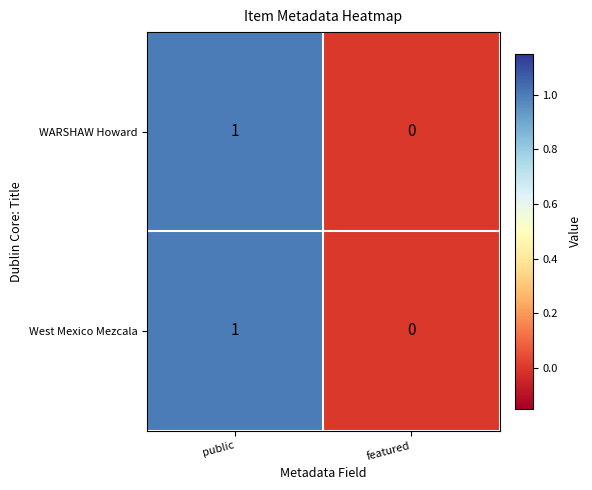

Where is West Mexico Mezcala nearest to the value 0?

featured